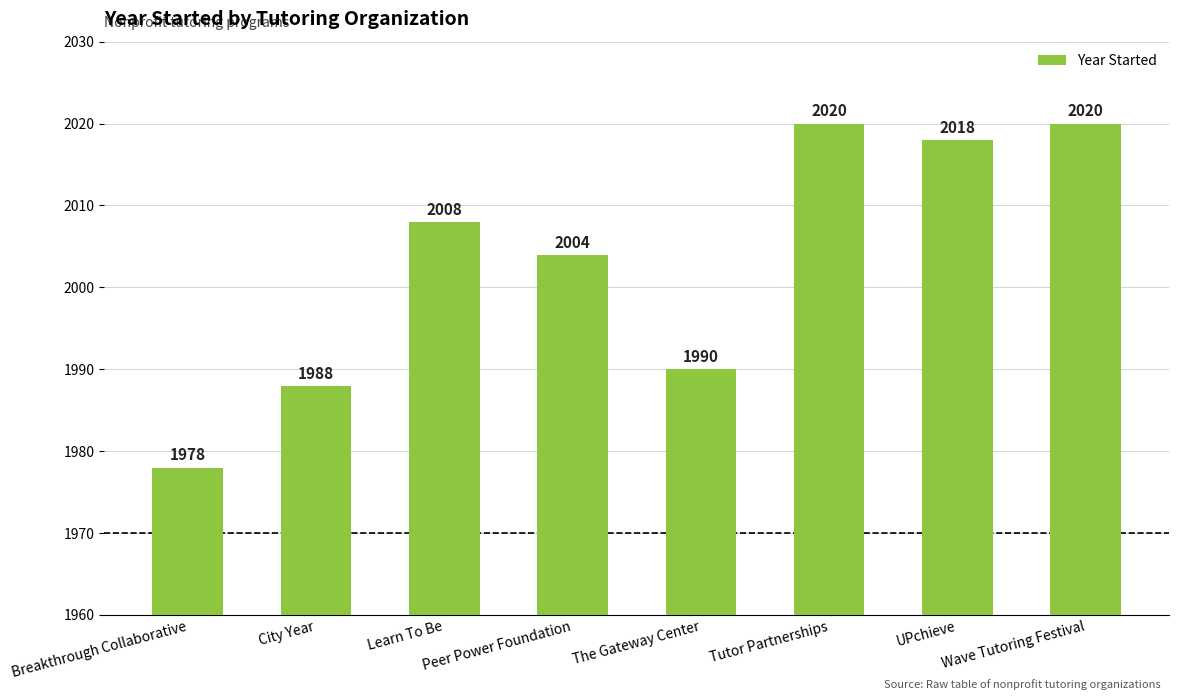

What position from the left is City Year?

2